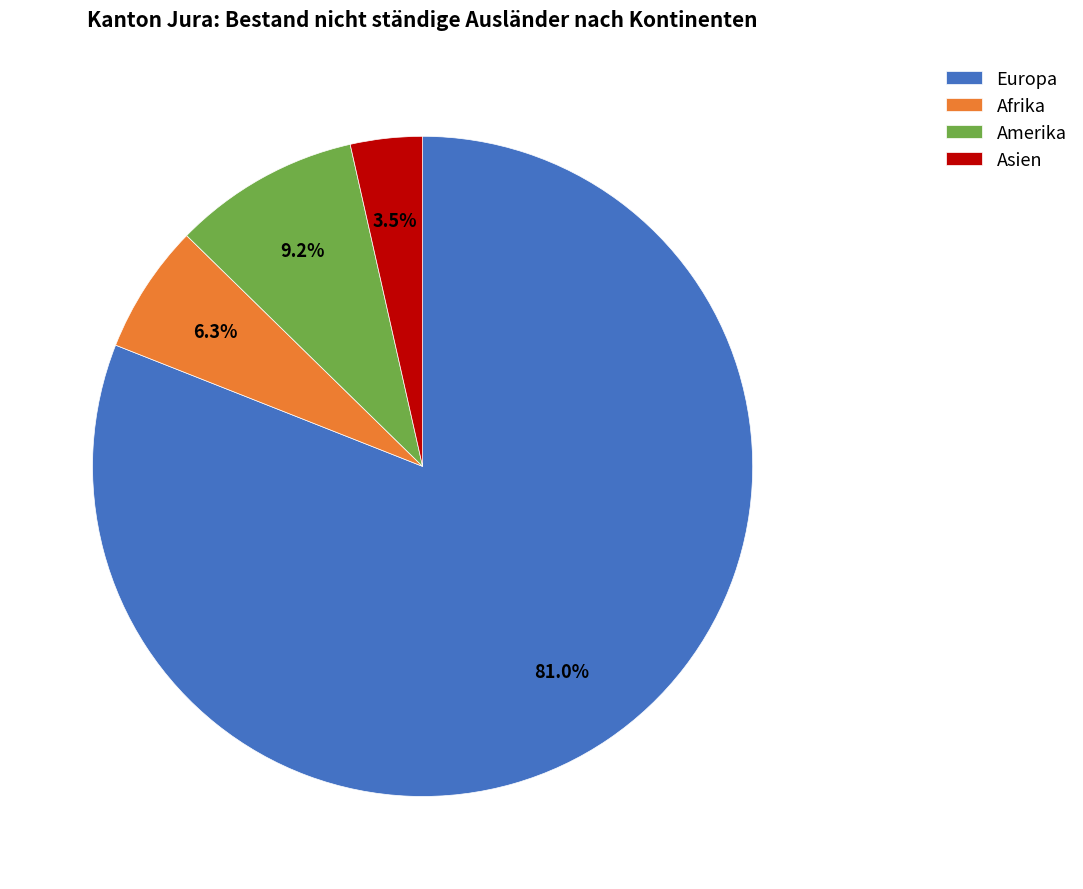

Which category has the smallest portion of the pie?

Asien